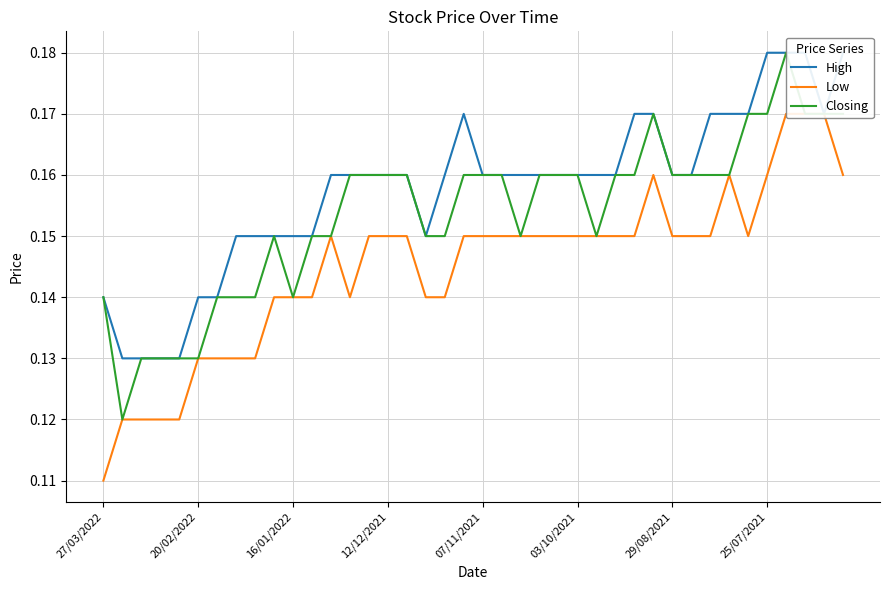

The value of Low at 37 is 0.1. True or false?

False